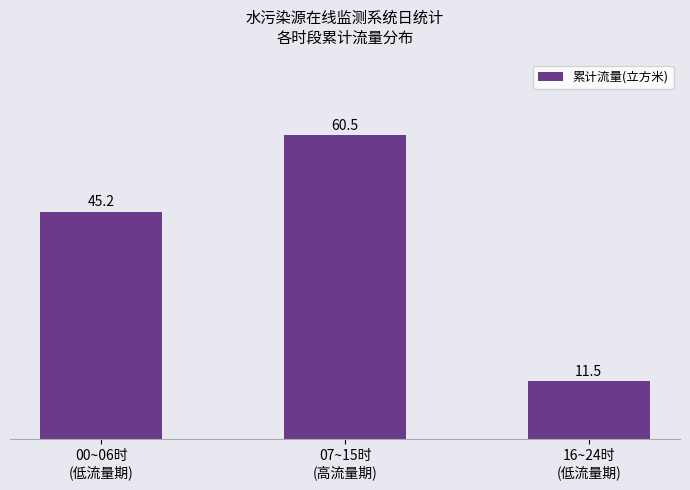

What is the value of the 3rd bar from the left?

11.5